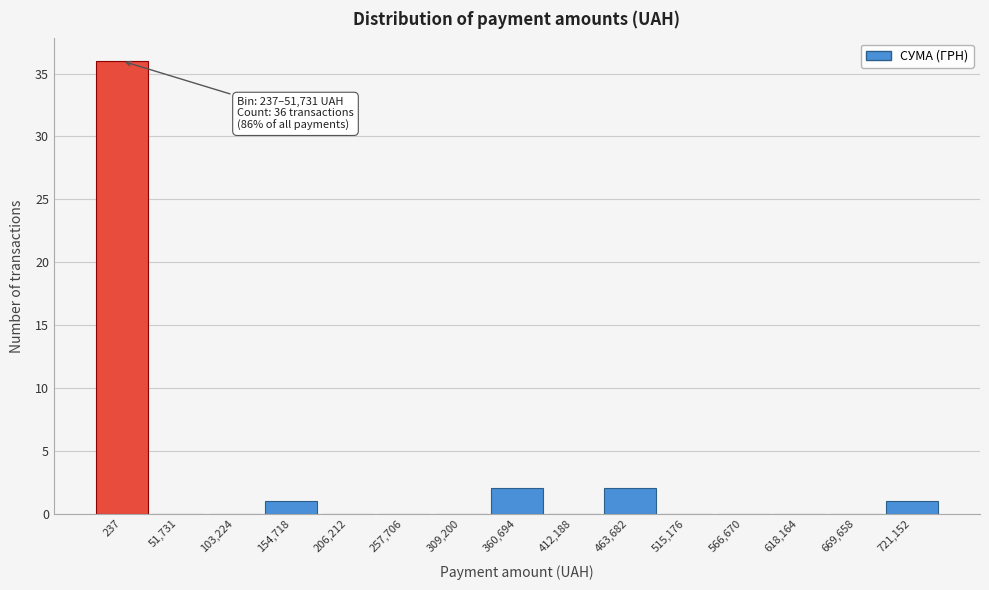

Reading left to right, transcribe all the data shown in this chart.

237=36	51,731=0	103,224=0	154,718=1	206,212=0	257,706=0	309,200=0	360,694=2	412,188=0	463,682=2	515,176=0	566,670=0	618,164=0	669,658=0	721,152=1